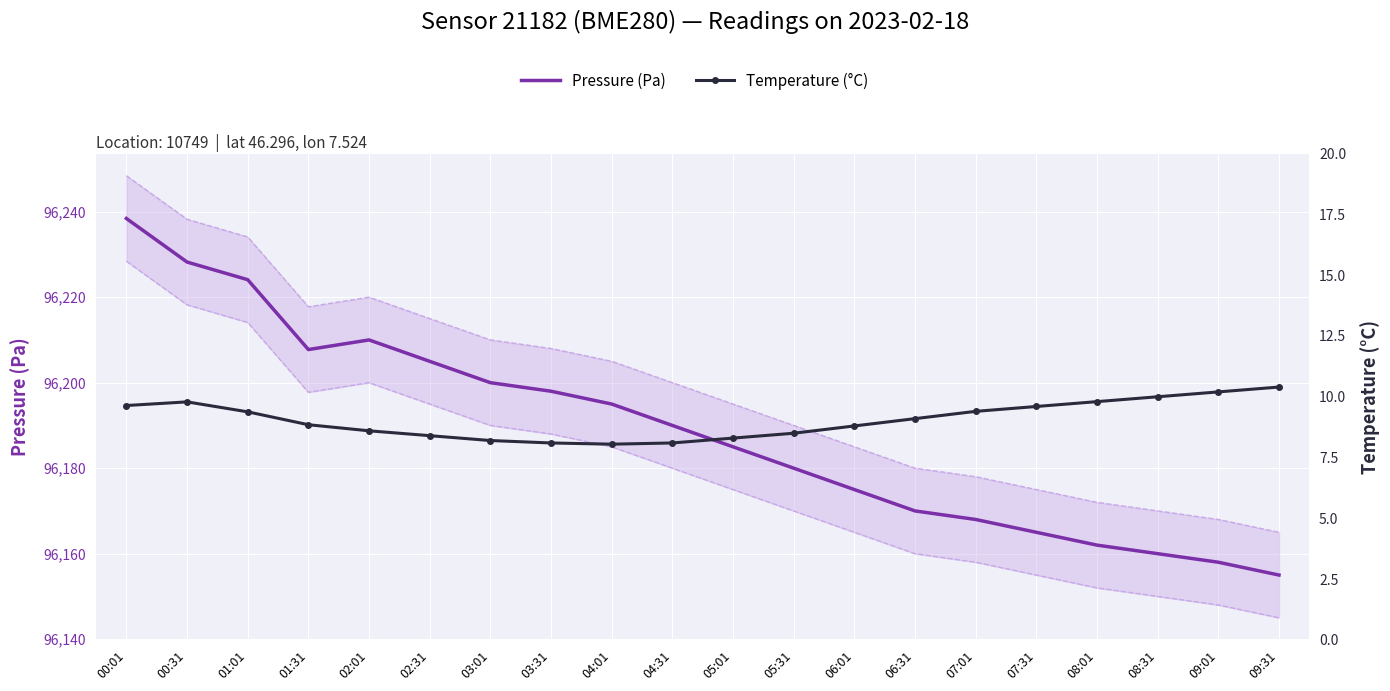

What is the label of the 4th point from the left?

01:31